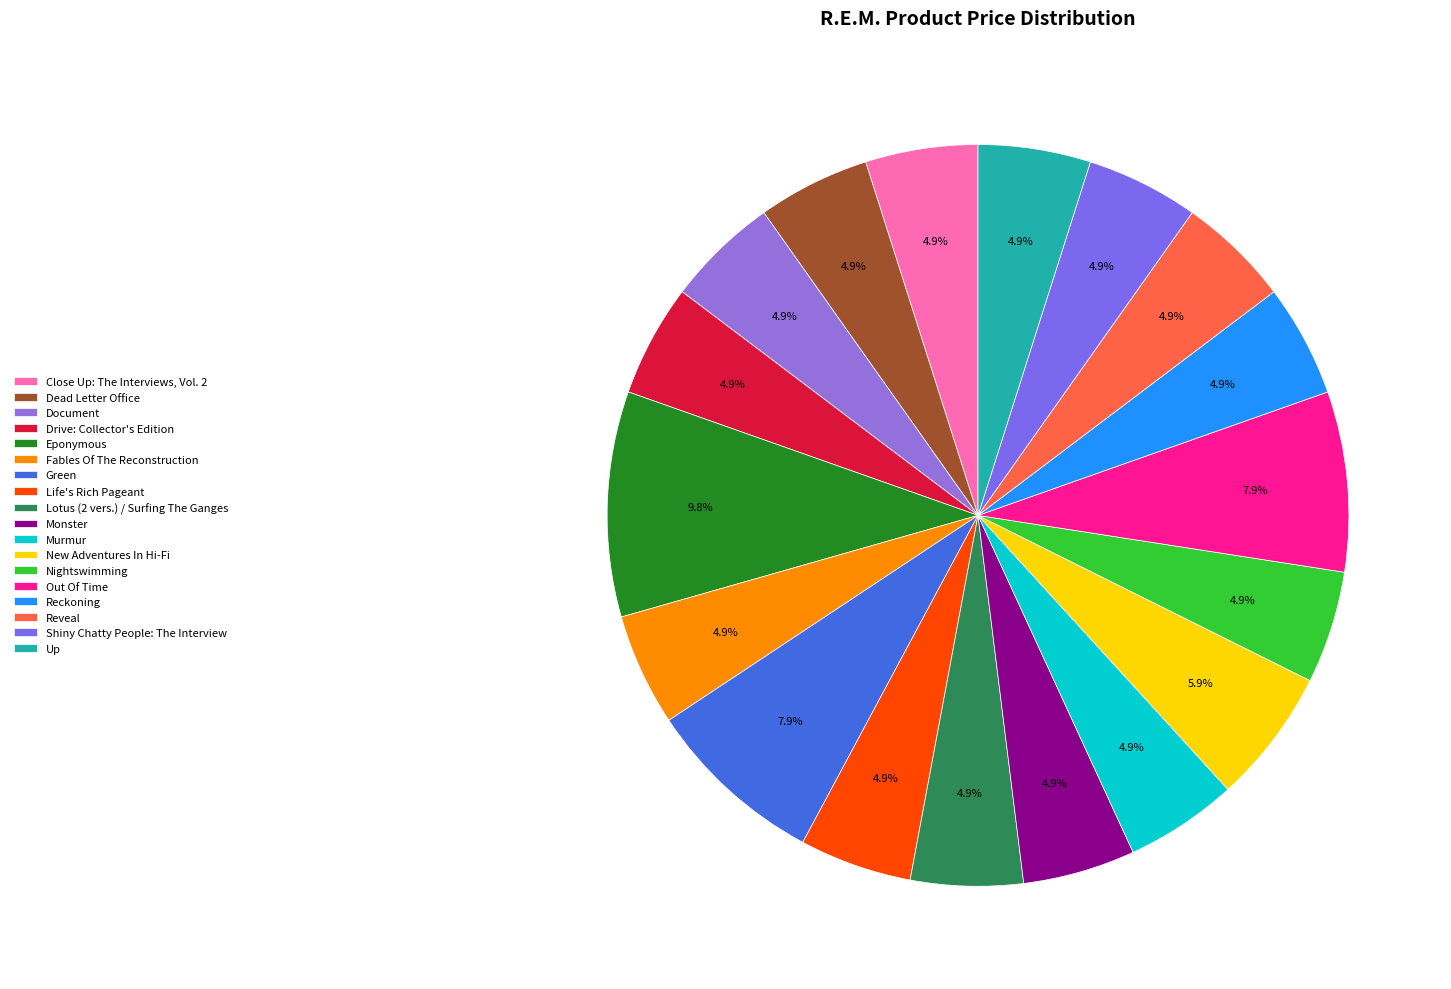

Which slice is the largest?

Eponymous